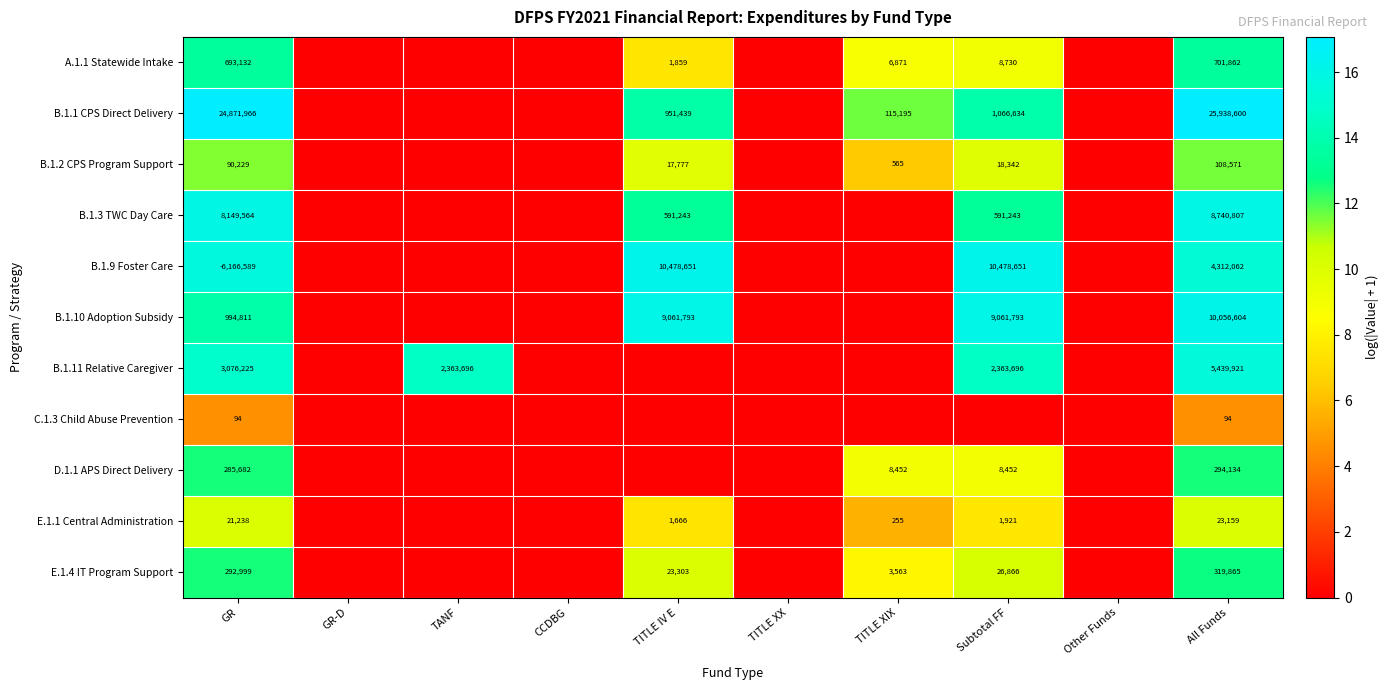

True or false: E.1.1 Central Administration has a value of 21238 at GR.

True